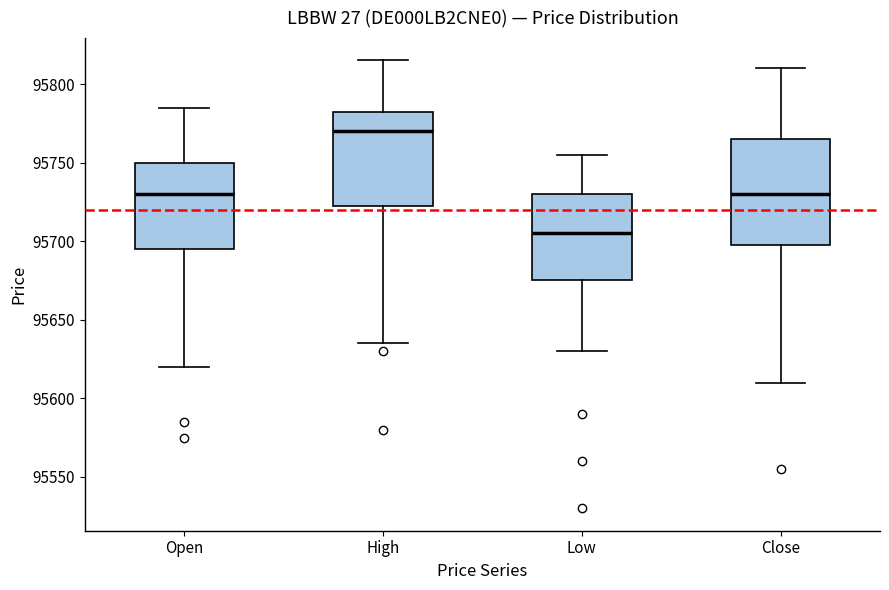

Reading left to right, read every box against the y-axis: the position of its median line, the range the box covers, and the ends of its whiskers. The values are not printed on the chart, so give them approximately, as read against the axis.

Open: median 95730, box 95695 to 95750, whiskers 95620 to 95785
High: median 95770, box 95725 to 95785, whiskers 95635 to 95815
Low: median 95705, box 95675 to 95730, whiskers 95630 to 95755
Close: median 95730, box 95700 to 95765, whiskers 95610 to 95810